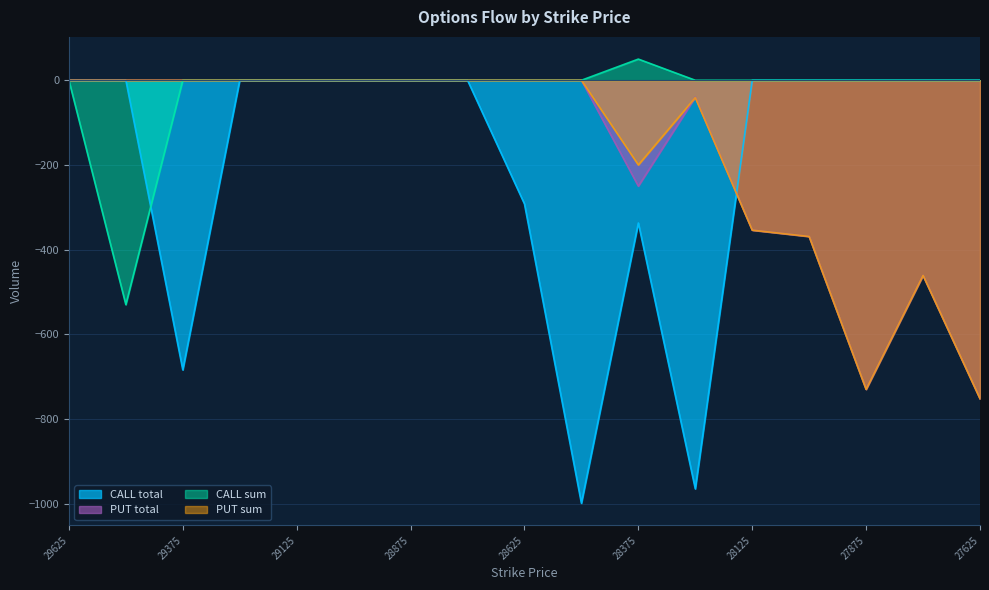

How many data points does each series have?

17